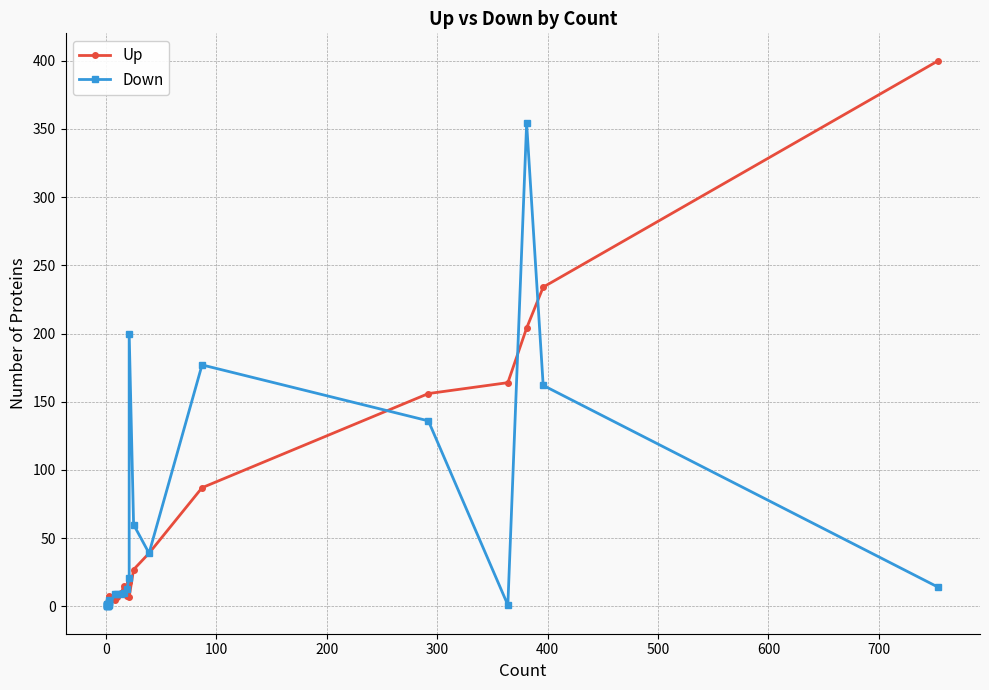

Is the value of Down at 16 greater than the value of Up at 600?

Yes